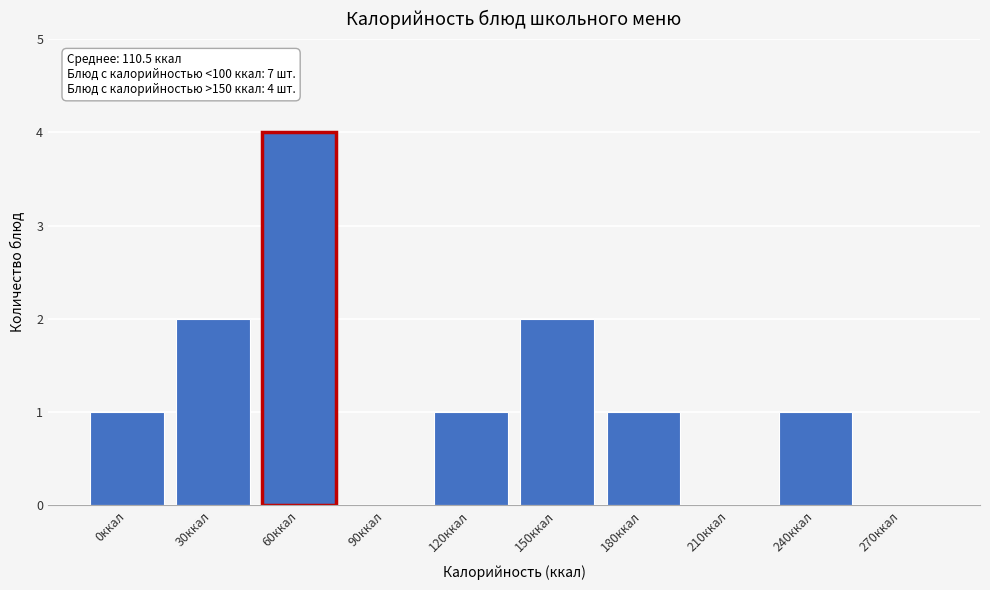

Reading left to right, what are all the values shown in this chart?

0ккал=1	30ккал=2	60ккал=4	90ккал=0	120ккал=1	150ккал=2	180ккал=1	210ккал=0	240ккал=1	270ккал=0